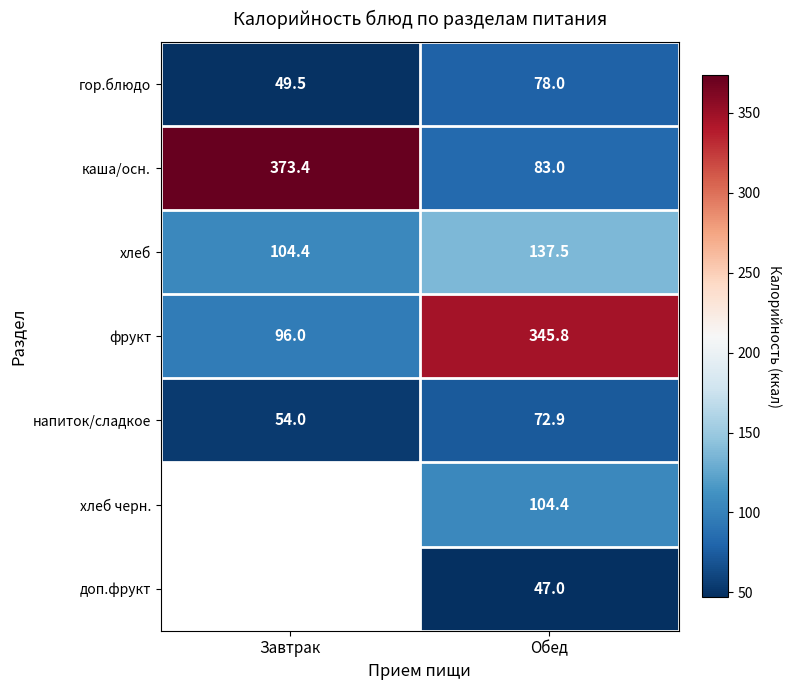

What is the sum of the напиток/сладкое values at Завтрак and Обед?

126.9